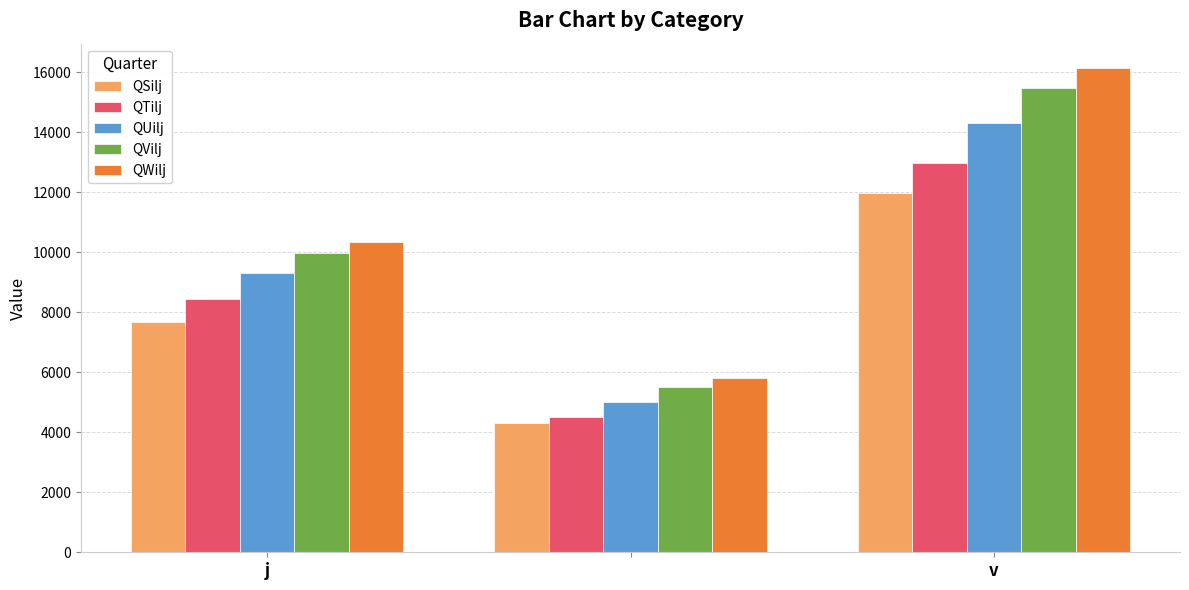

What is the difference between the second highest and minimum values in the QUilj series?

4311